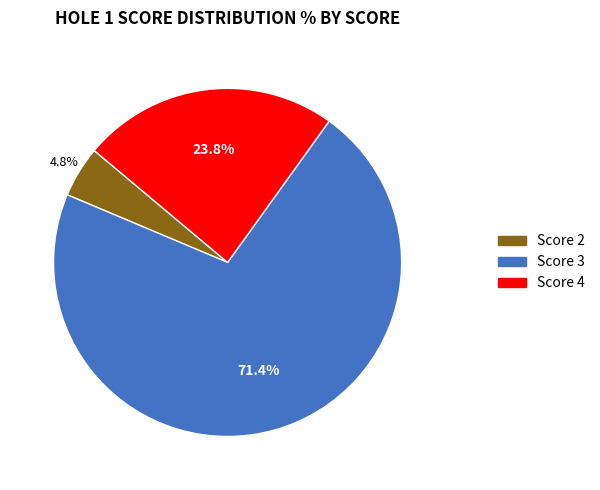

Does any single category account for the majority?

Yes